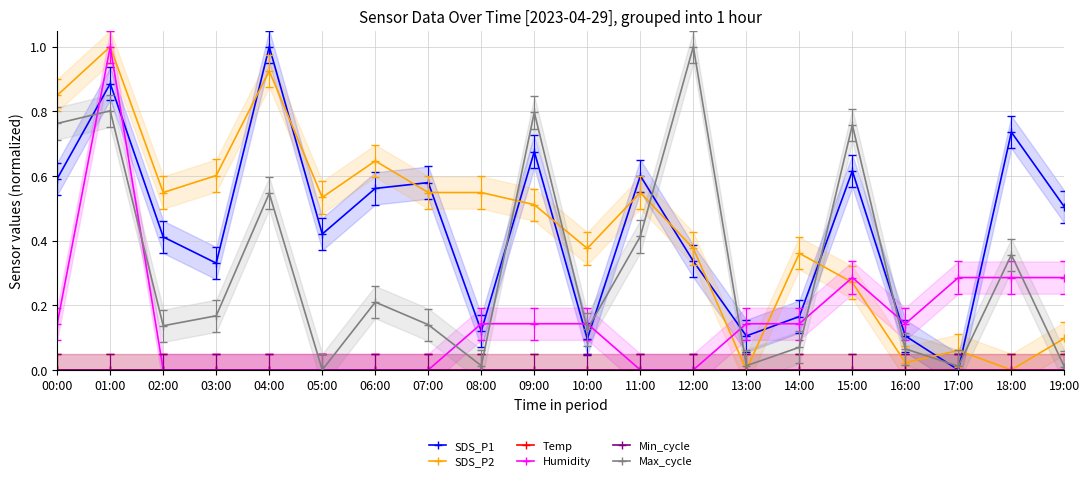

What is the label of the 11th point from the right?

09:00